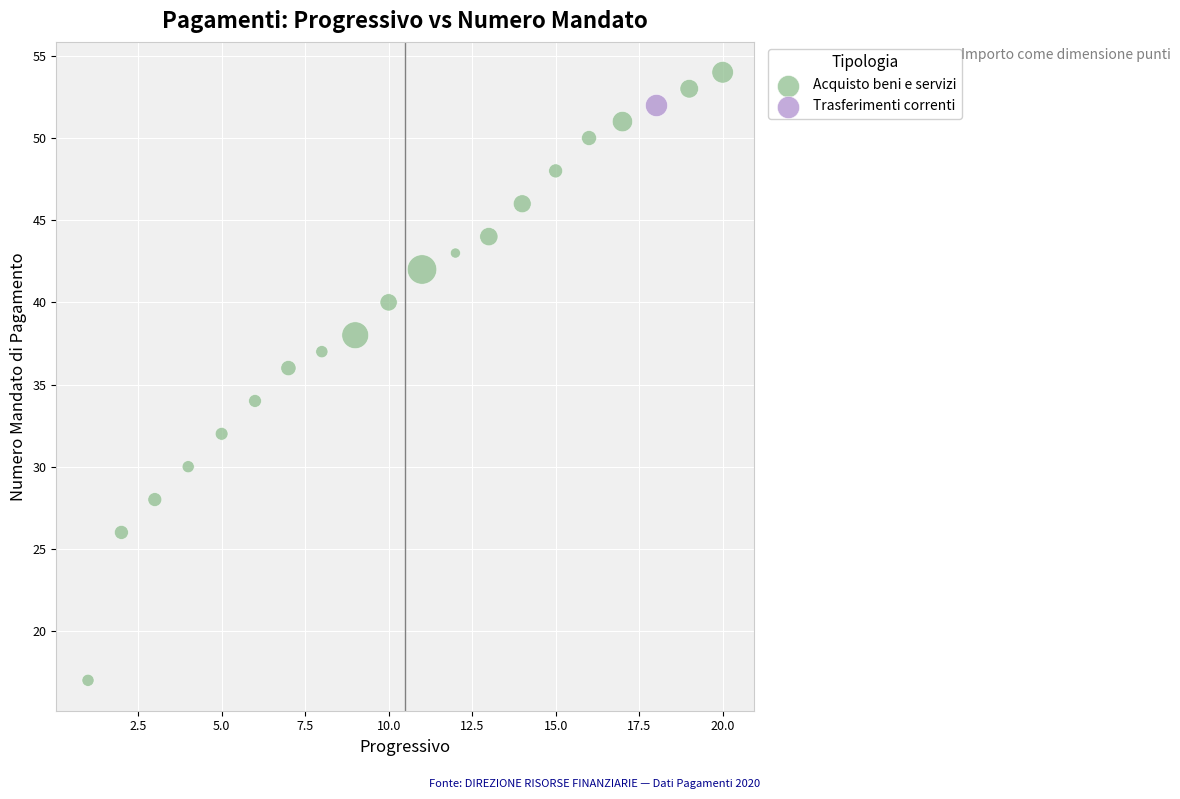

What are all the series names shown in the legend?

Acquisto beni e servizi, Trasferimenti correnti